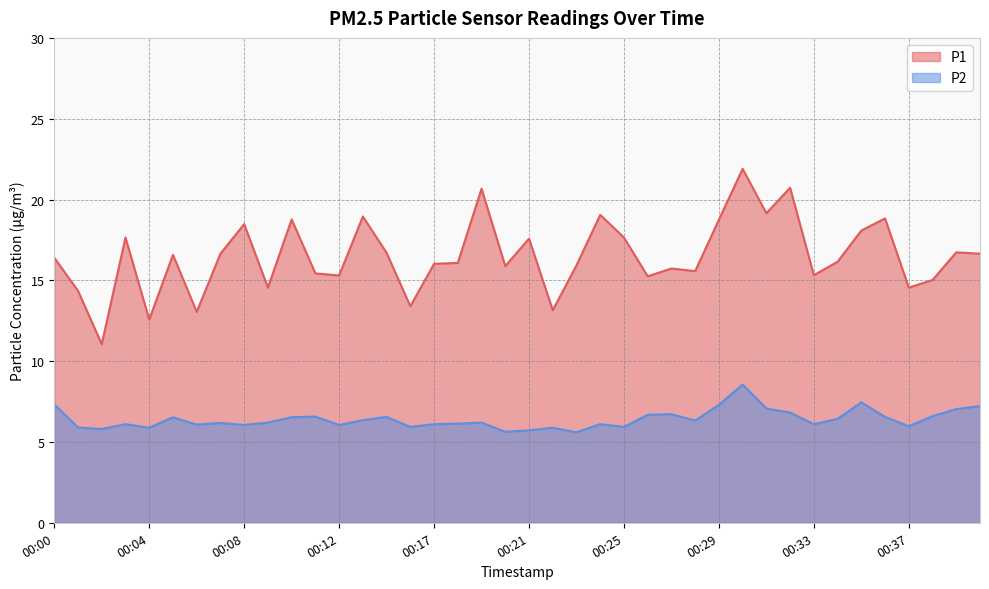

At how many categories does at least one series exceed 21?

1